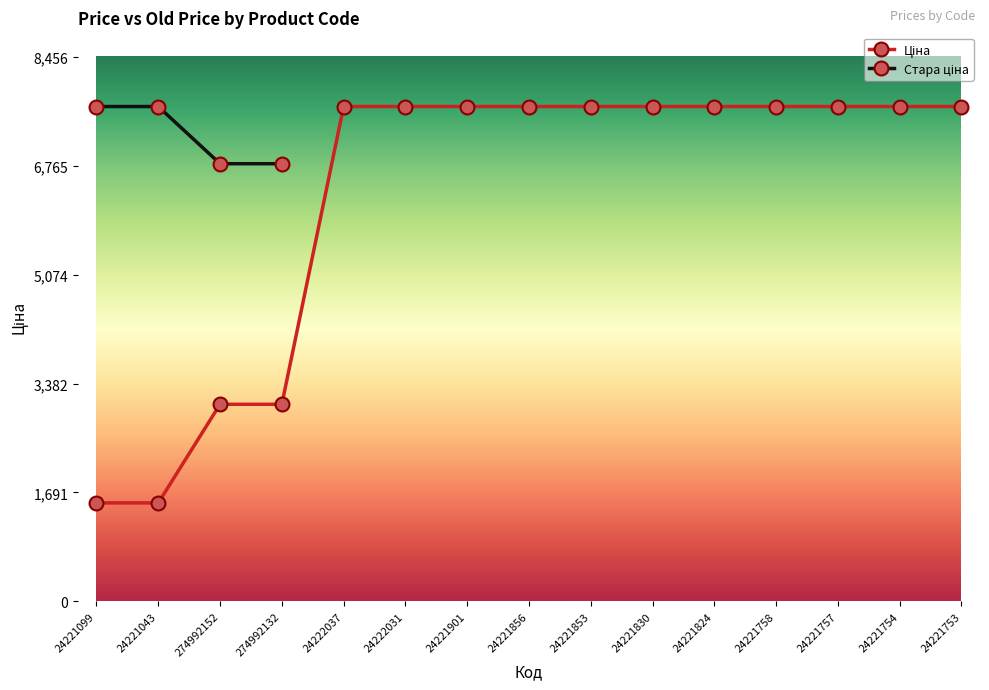

What position from the right is 24221901?

9